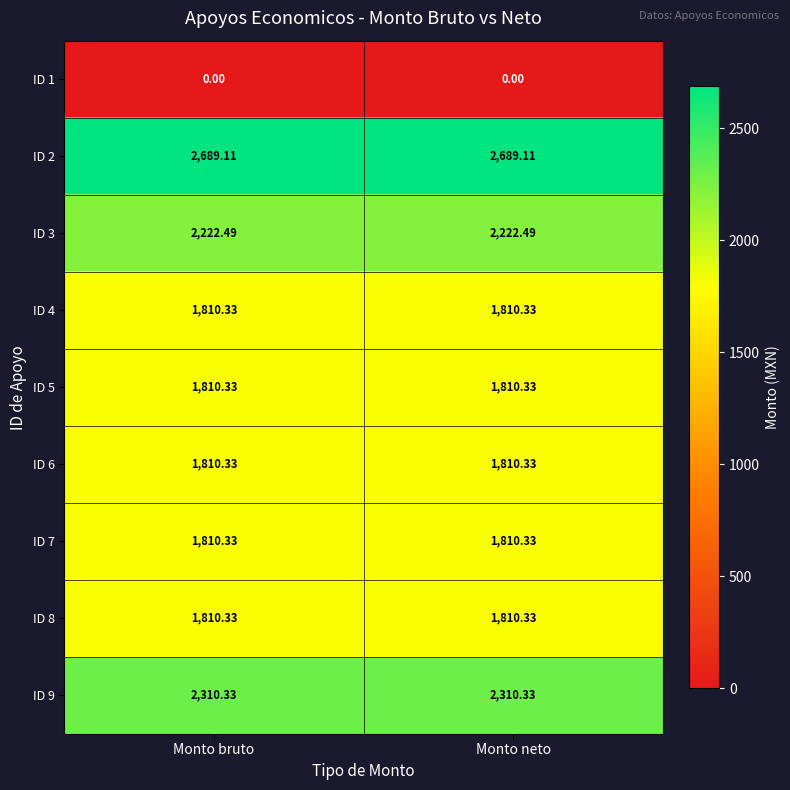

Is the value of ID 9 at Monto neto greater than the value of ID 7 at Monto bruto?

Yes